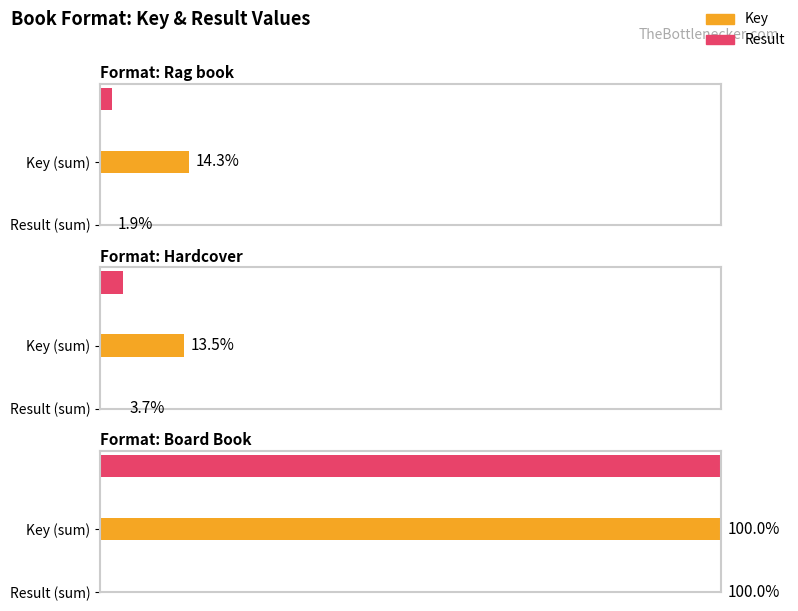

Count the number of data series in this chart.

2